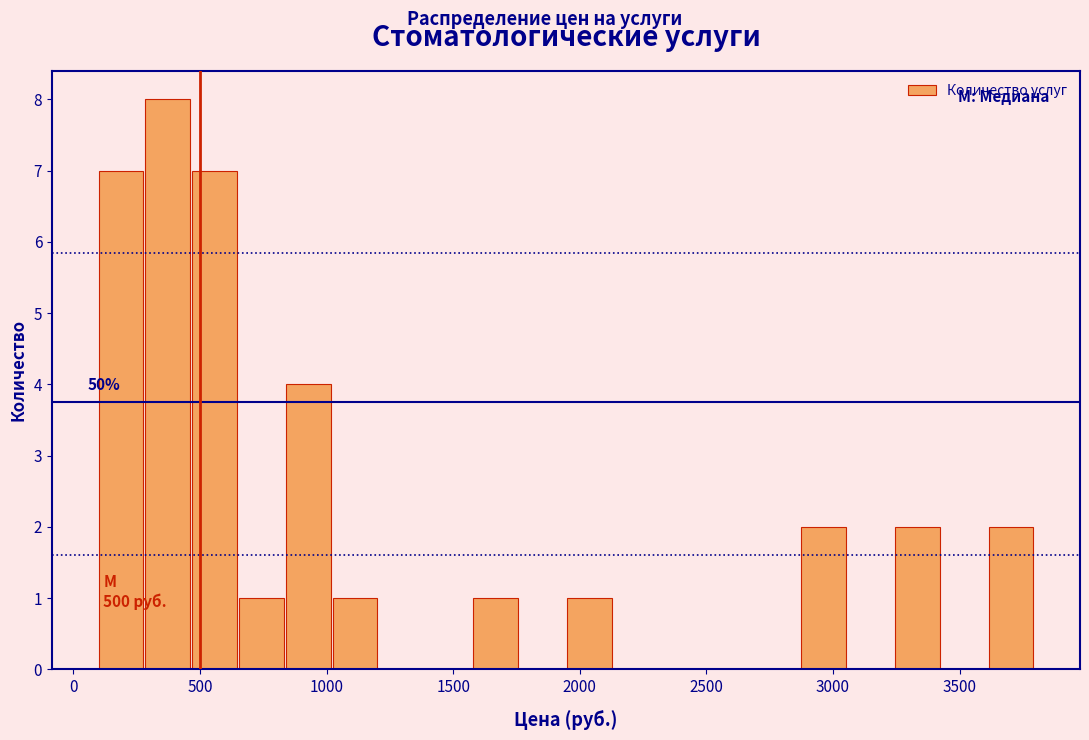

Read against the x-axis, roughly where is the centre of the tallest bar?

350